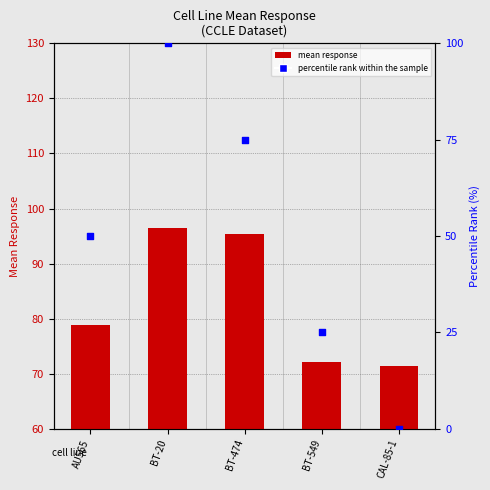

At how many categories does at least one series exceed 11?

5